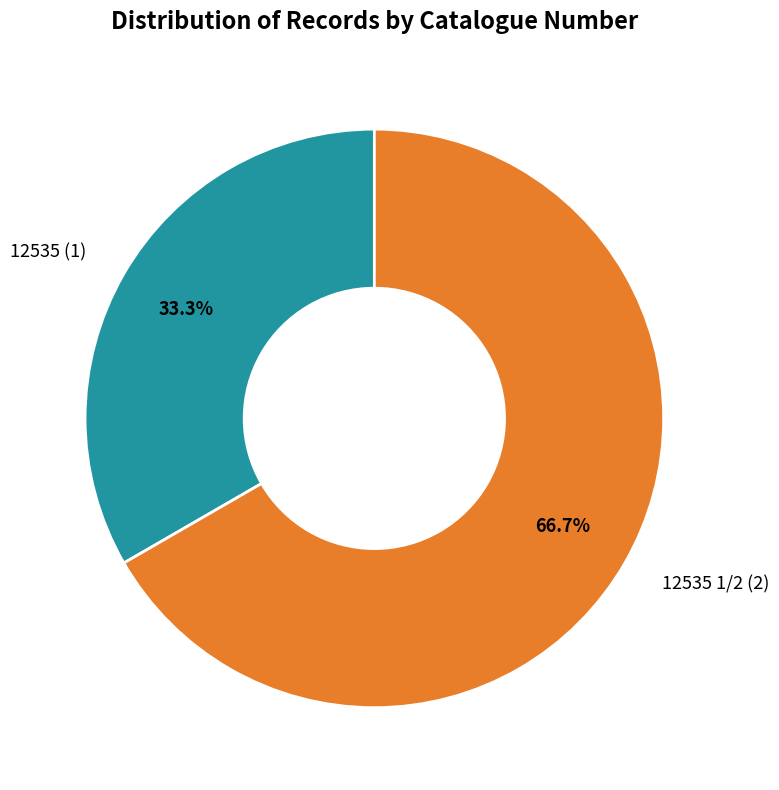

Is there any slice that represents more than half of the pie?

Yes